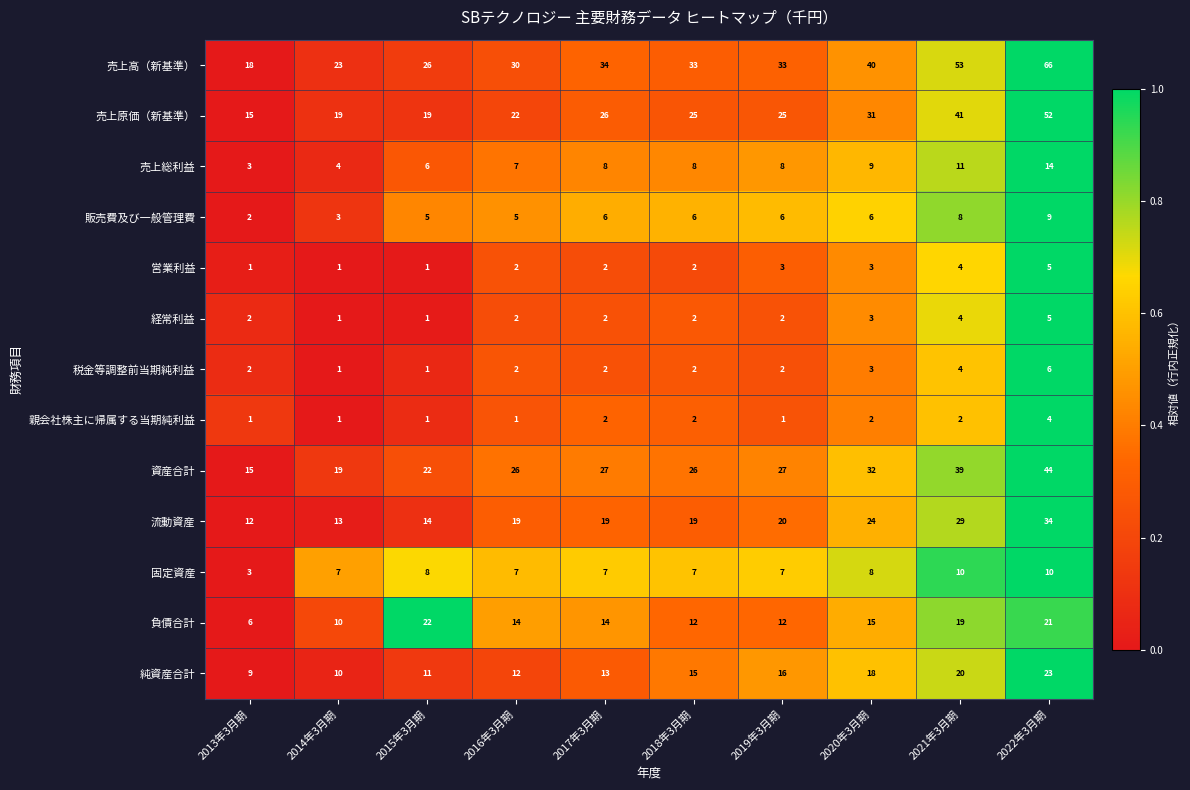

What value does the 流動資産 series have at 2020年3月期, to the nearest 5?

25